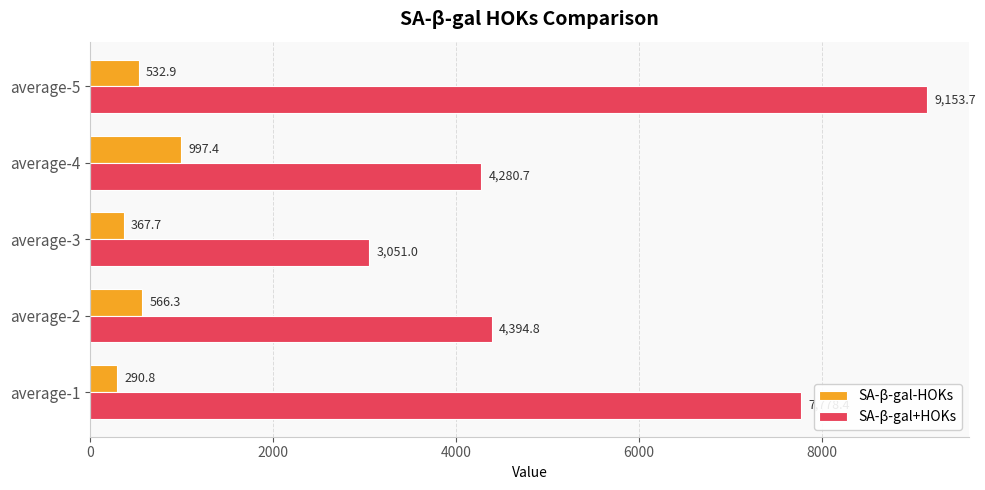

Which series has the largest total across all categories?

SA-β-gal+HOKs